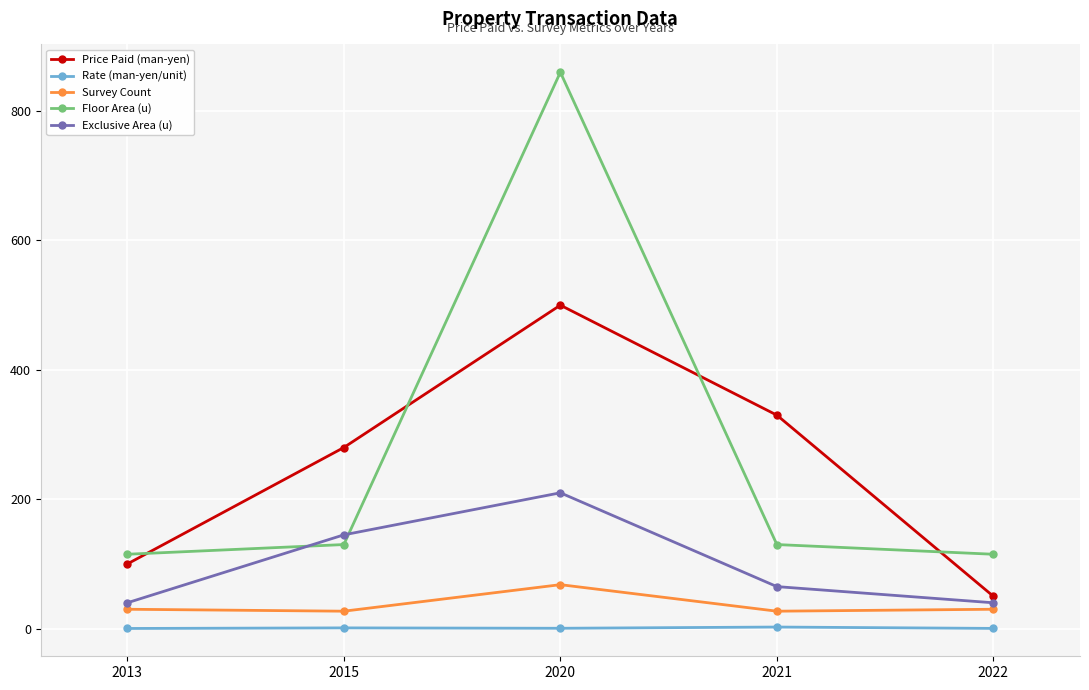

True or false: Survey Count and Rate (man-yen/unit) cross at least once.

False